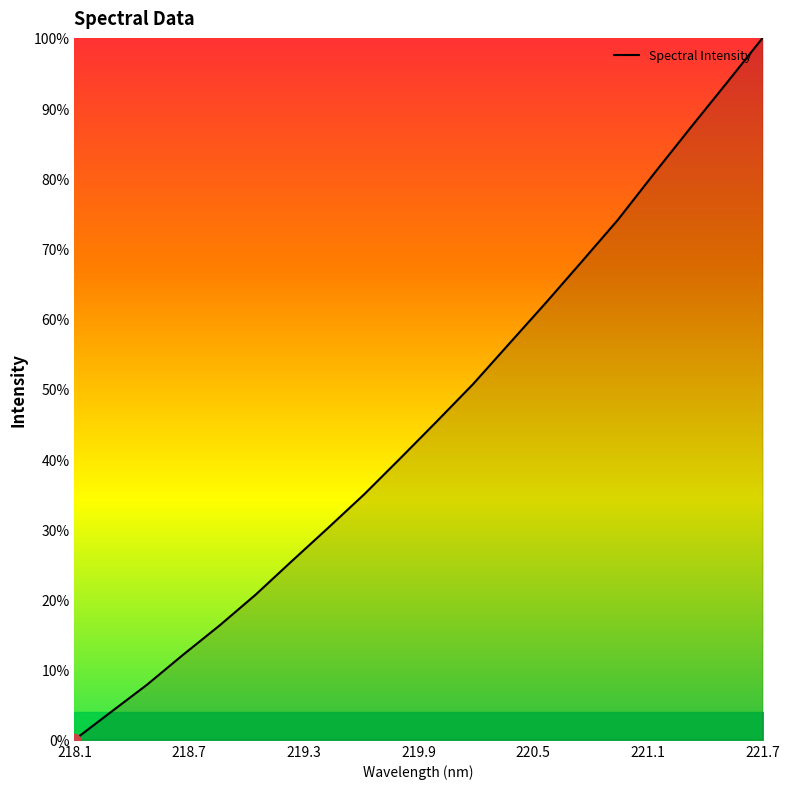

What is the greatest value displayed?

100.0